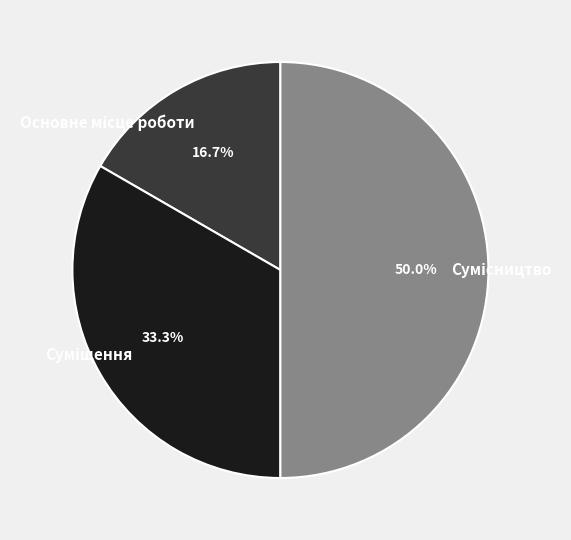

Which category has the smallest portion of the pie?

Основне місце роботи